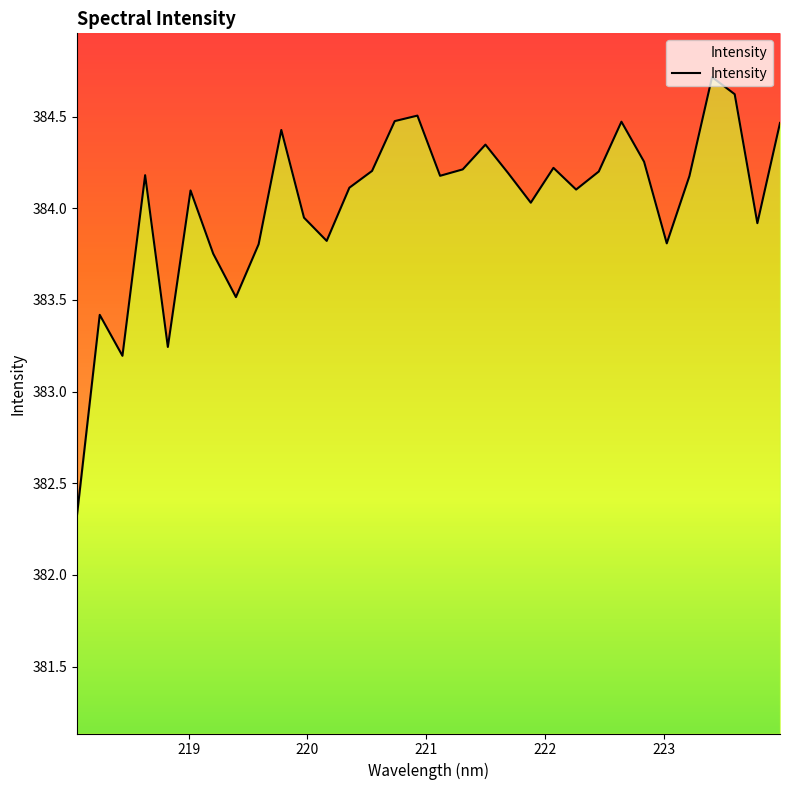

What is the greatest value displayed?

384.7